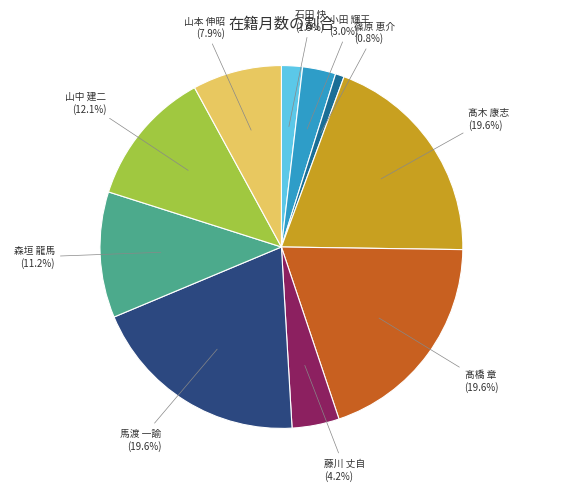

Does any single category account for the majority?

No